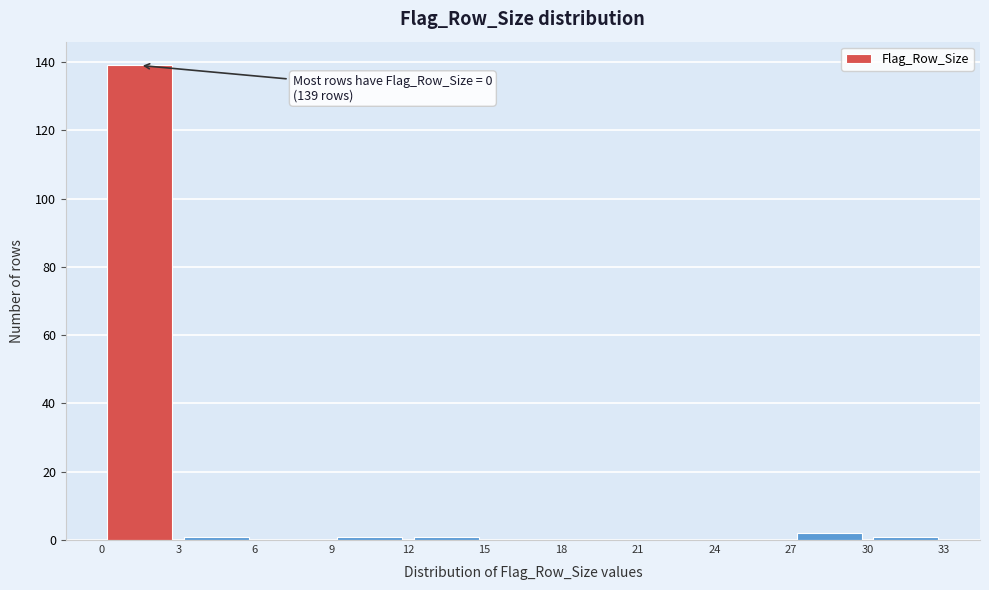

Over which range of the x-axis is the bar tallest?

0 to 3